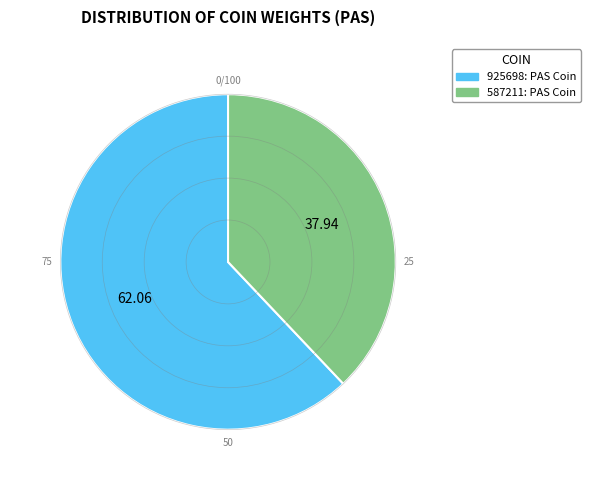

Count the number of slices in the pie.

2